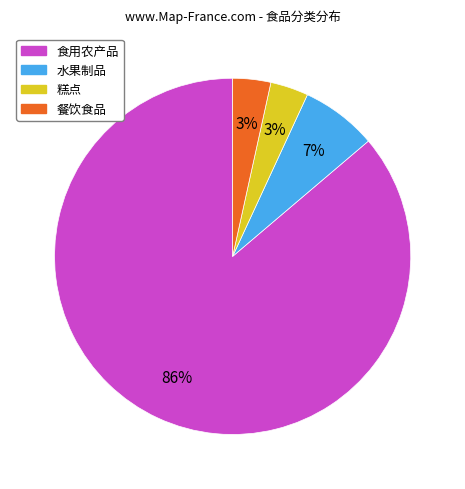

What is the largest slice in the pie chart?

食用农产品